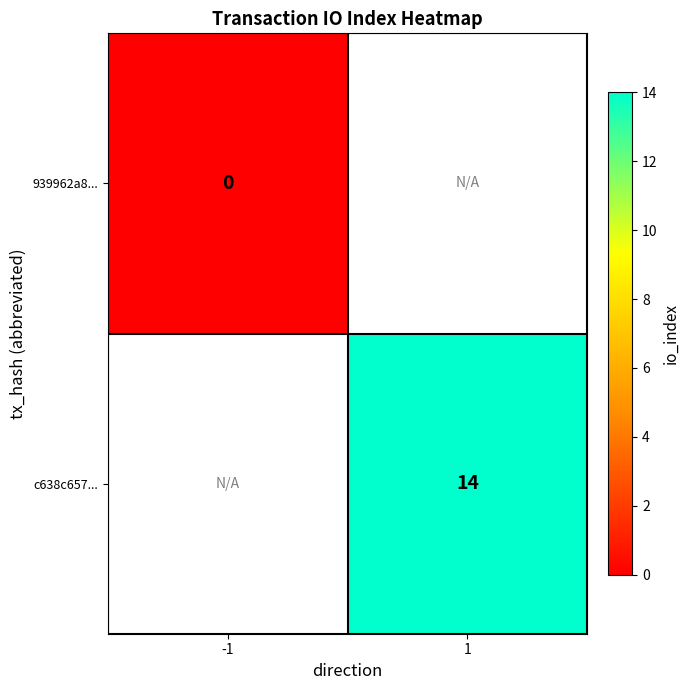

True or false: c638c657... has a value of 23.5 at 1.

False